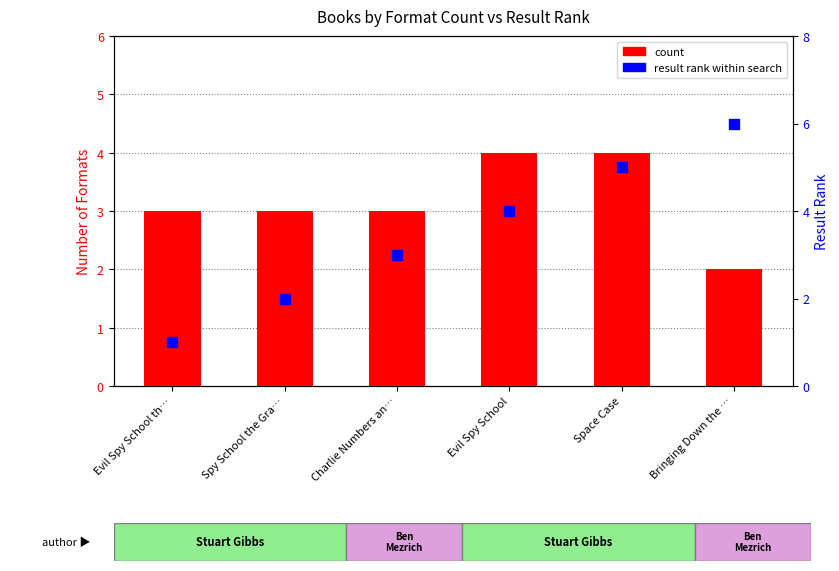

What is the total value across all series at Evil Spy School th…?

4